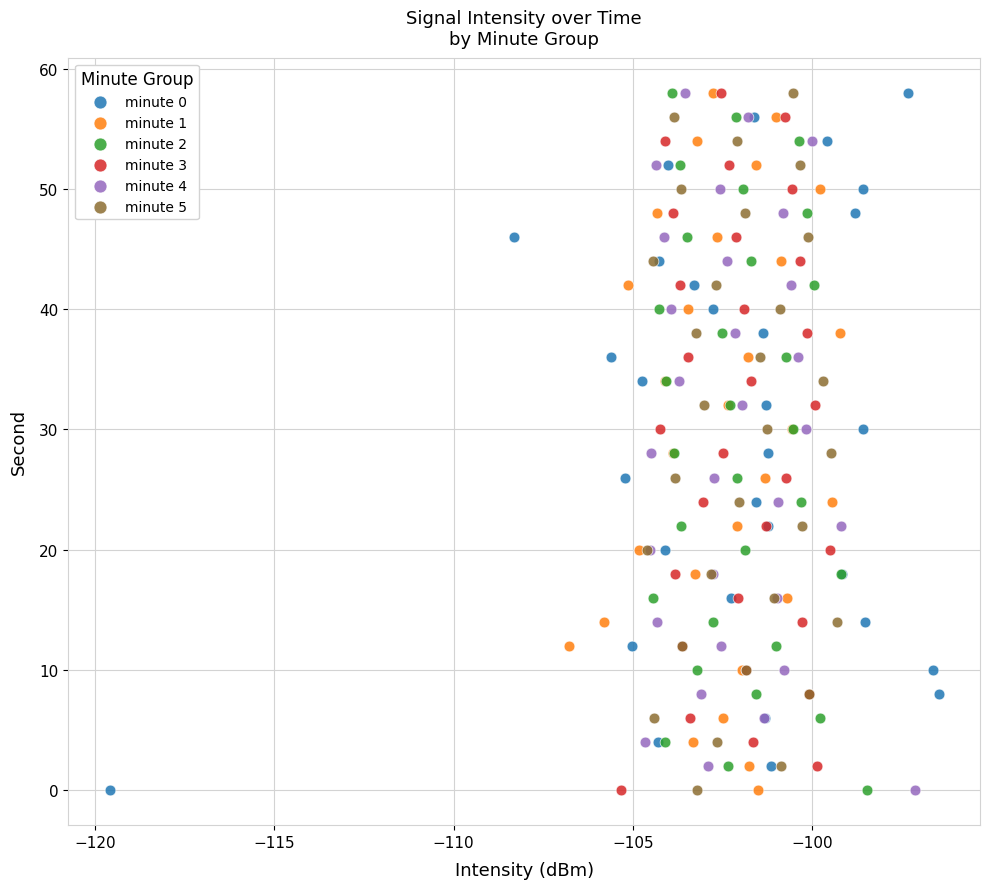

What are all the series names shown in the legend?

minute 0, minute 1, minute 2, minute 3, minute 4, minute 5